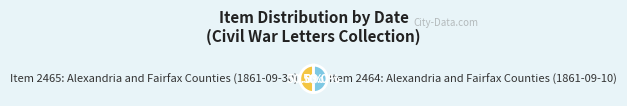

What is the ratio of the value at Item 2464: Alexandria and Fairfax Counties (1861-09-10) to the value at Item 2465: Alexandria and Fairfax Counties (1861-09-30)?

1.0